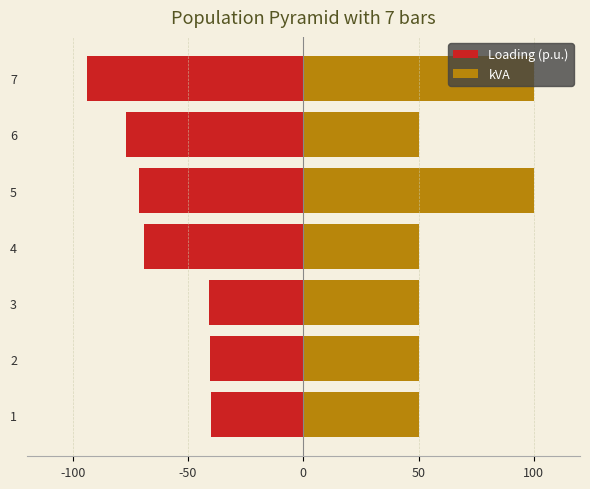

Count the number of data series in this chart.

2